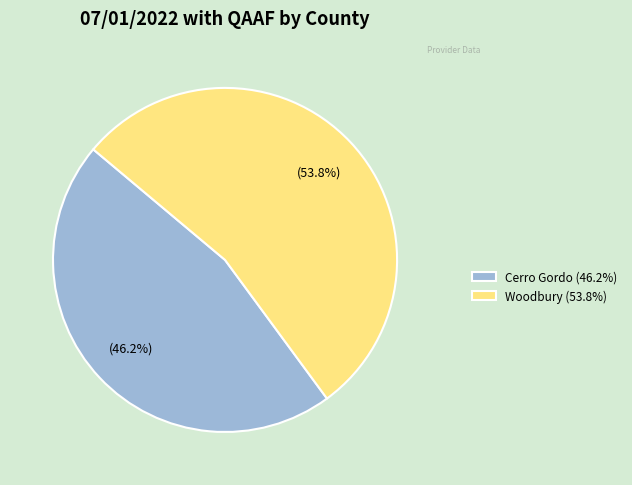

What is the total percentage of Cerro Gordo and Woodbury?

100.0%